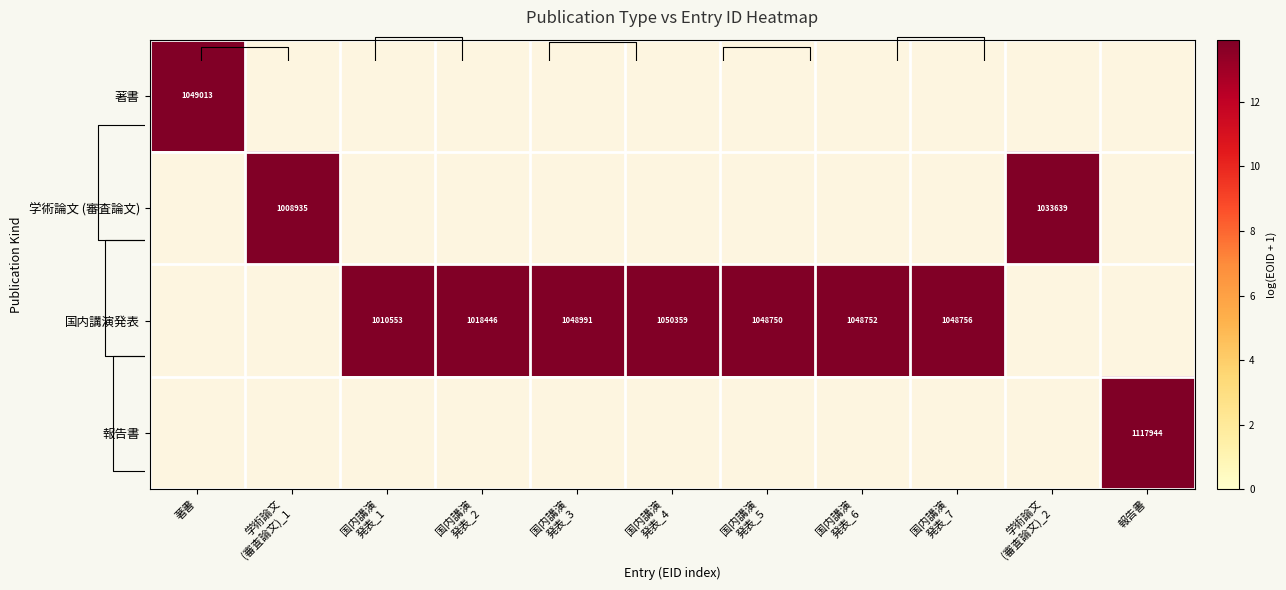

At which category is the sum across all series the highest?

報告書